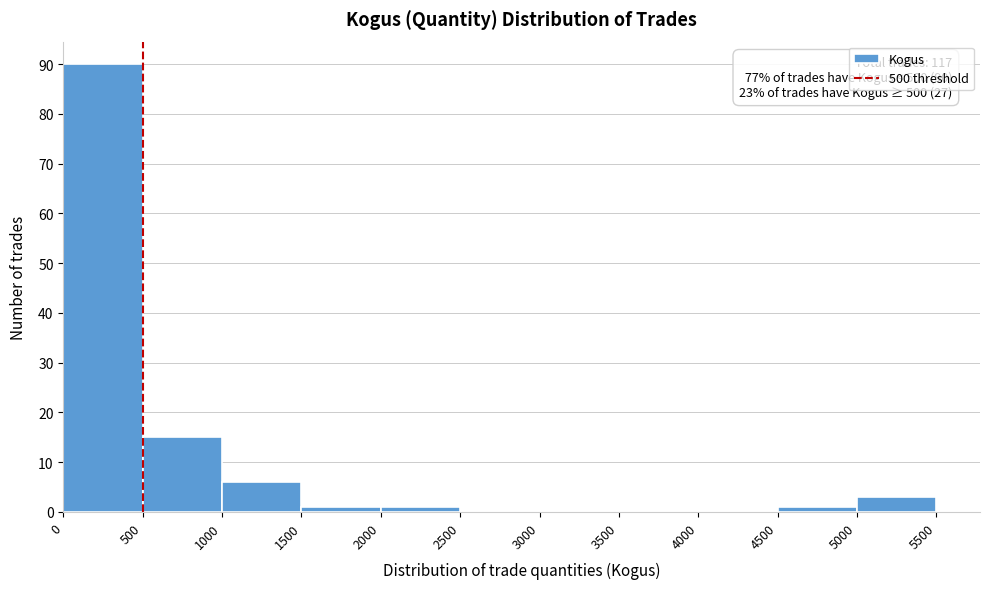

Over which range of the x-axis is the bar tallest?

0 to 500